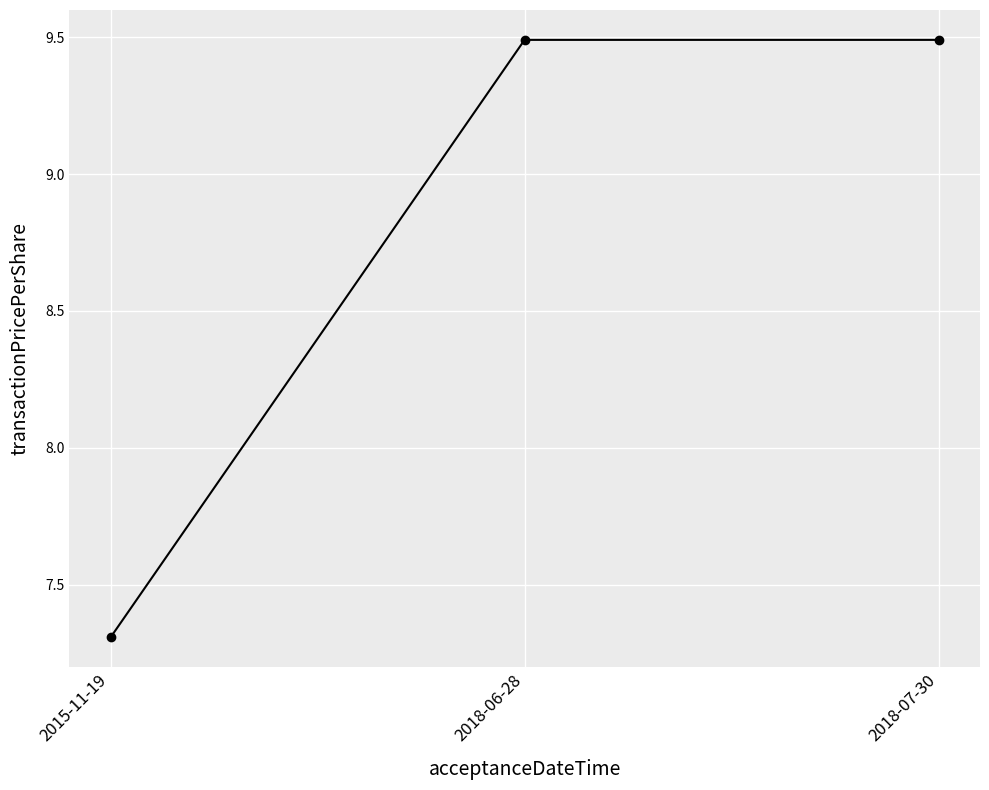

Which has a higher value, 2018-07-30 or 2015-11-19?

2018-07-30